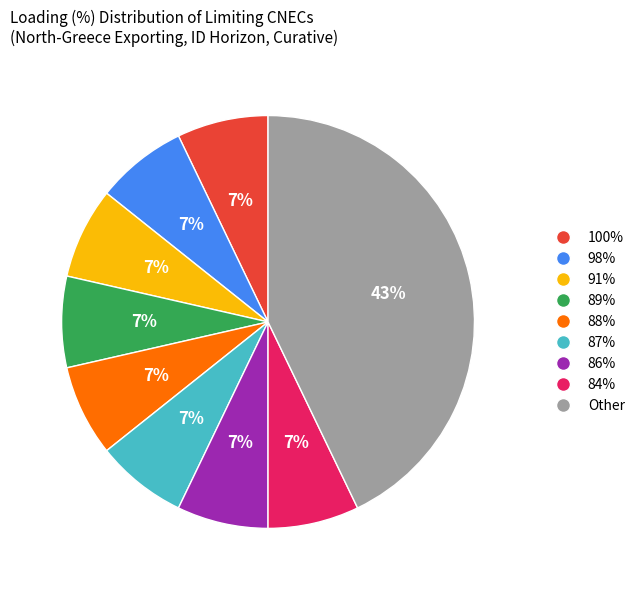

Is there a majority slice in this chart?

No